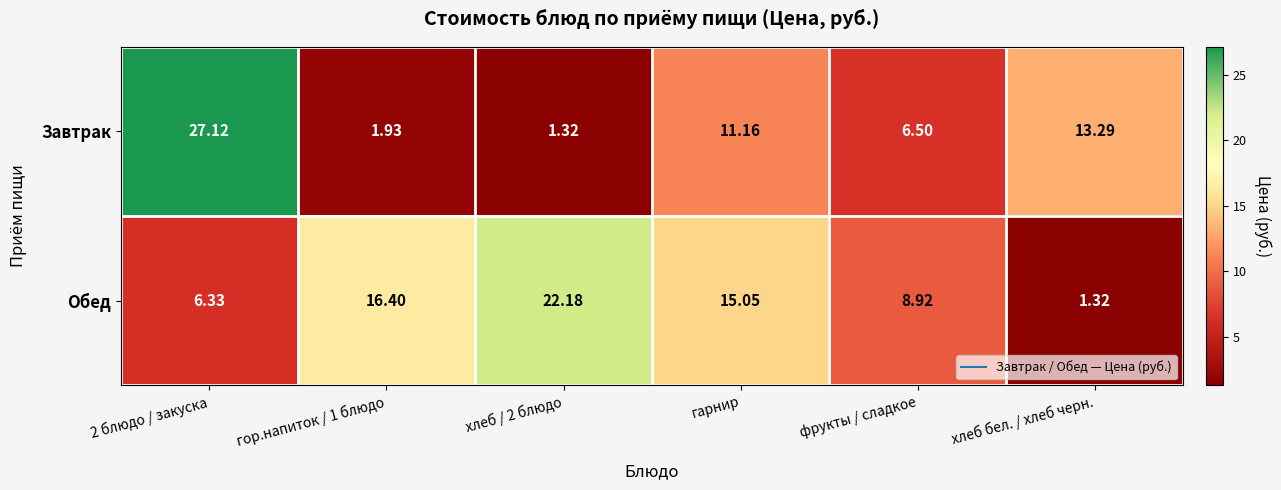

Which series has the widest spread of values?

Завтрак